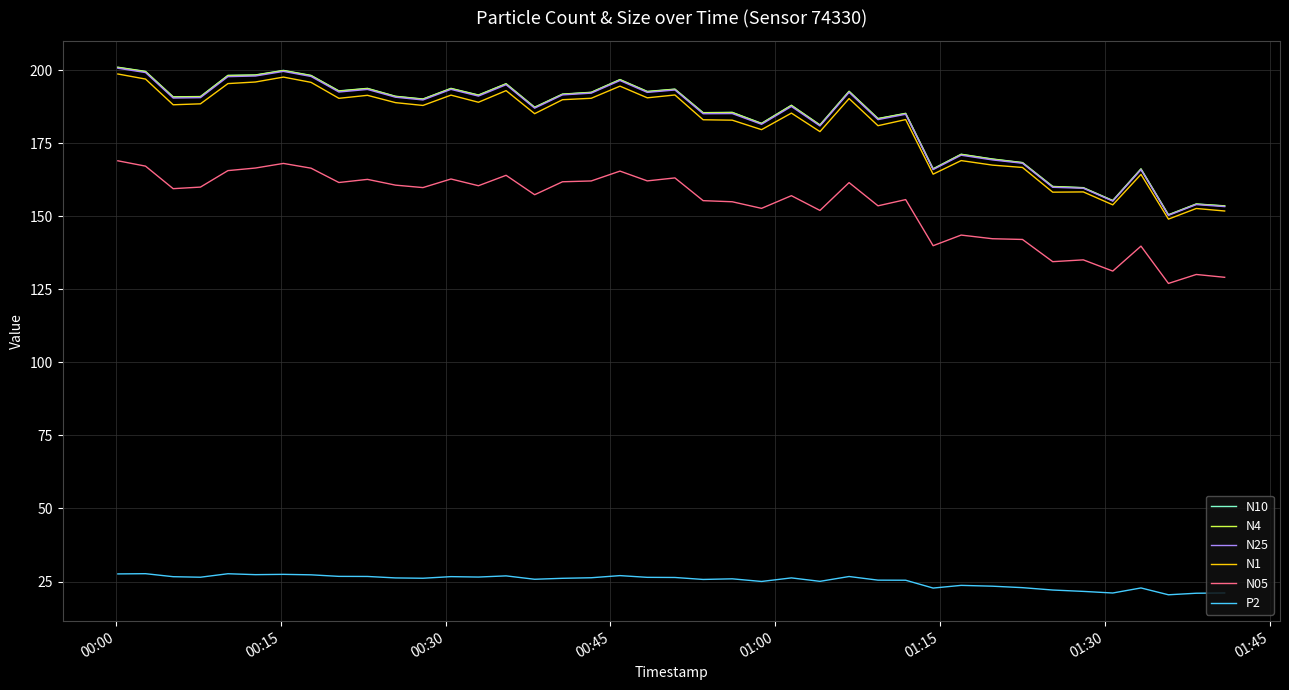

What is the smallest value displayed?

20.5